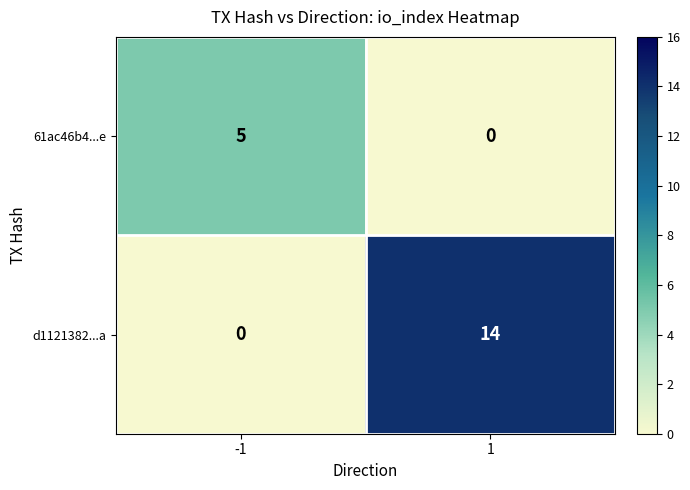

True or false: d1121382...a has a value of 0 at -1.

True